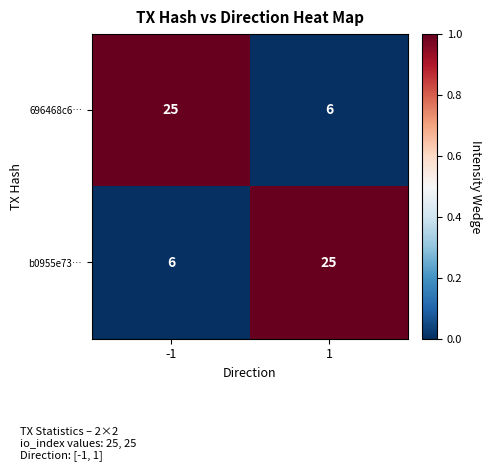

Rank the categories by b0955e73… value from lowest to highest.

-1, 1